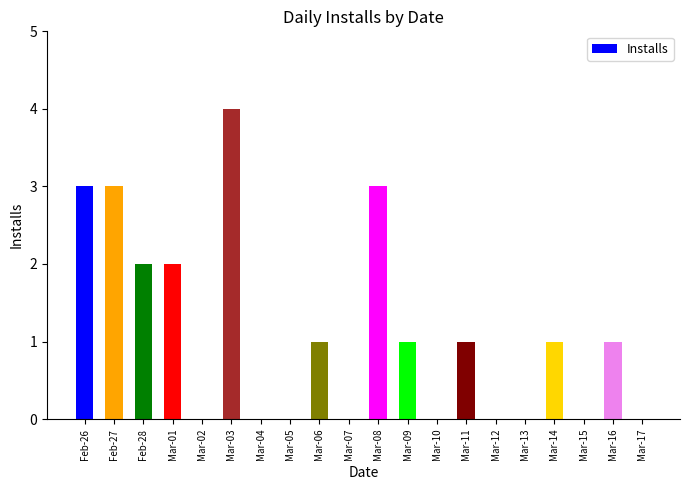

Reading right to left, list all the values displayed in this chart.

Mar-17=0	Mar-16=1	Mar-15=0	Mar-14=1	Mar-13=0	Mar-12=0	Mar-11=1	Mar-10=0	Mar-09=1	Mar-08=3	Mar-07=0	Mar-06=1	Mar-05=0	Mar-04=0	Mar-03=4	Mar-02=0	Mar-01=2	Feb-28=2	Feb-27=3	Feb-26=3